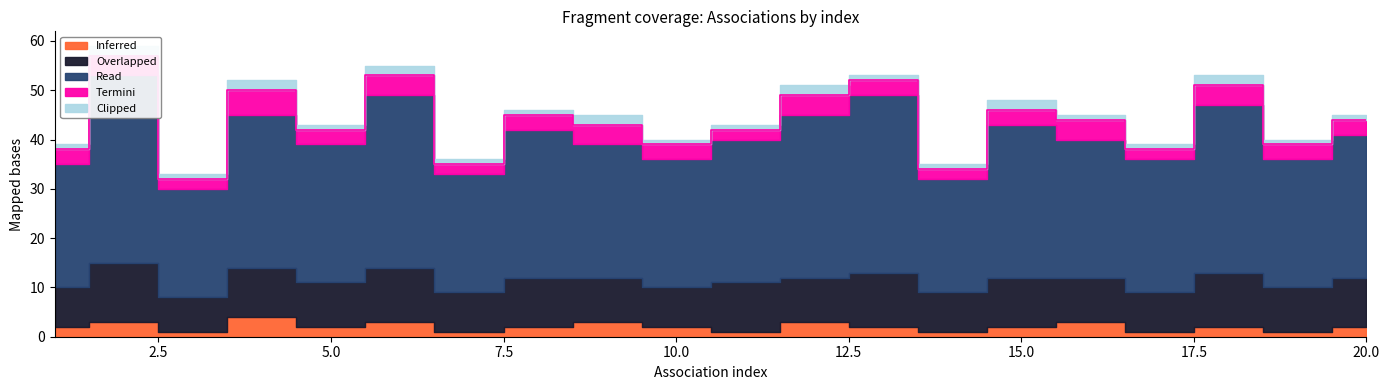

Count the number of data series in this chart.

5